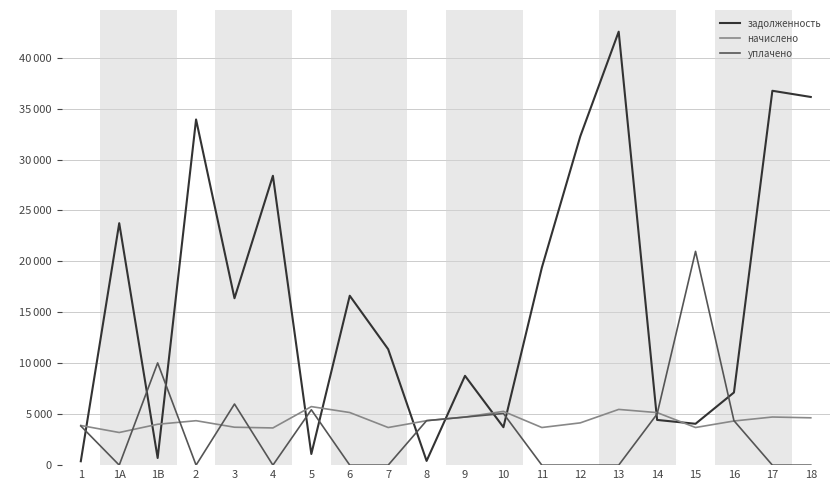

What is the difference between the начислено values at 5 and 2?

1385.3